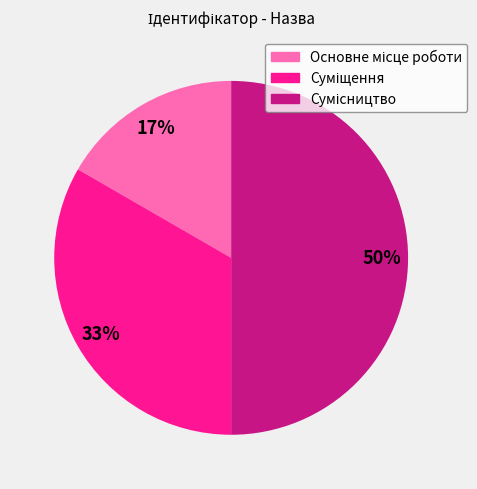

To the nearest percent, what is the average slice percentage?

33%